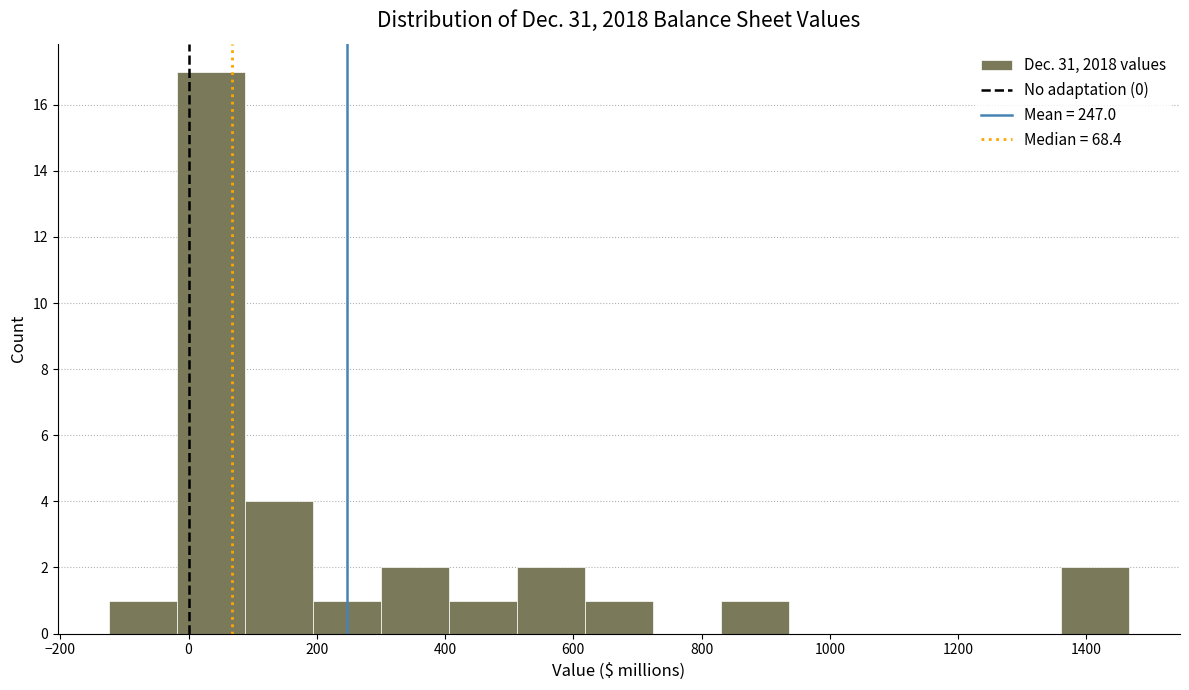

What is the height of the bar covering -120 to -20 on the x-axis? Neither the bar edges nor the heights are printed on the chart, so give them approximately, as read against the axes.

1